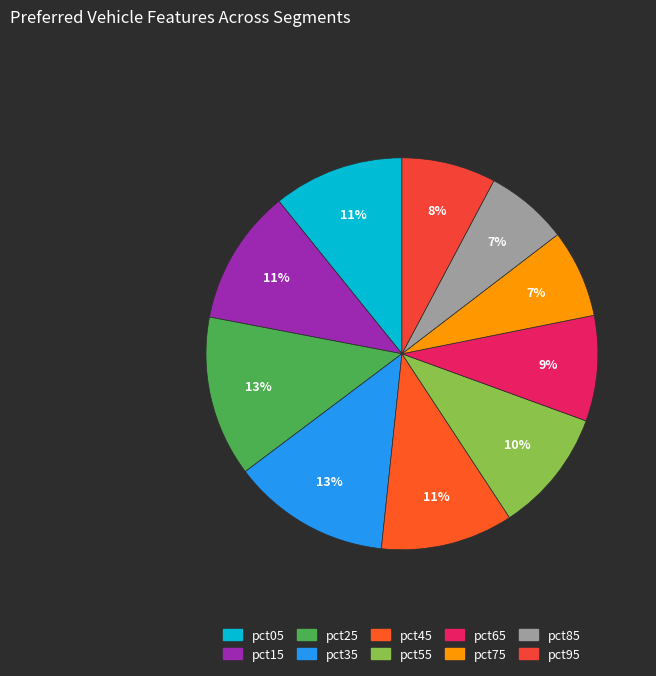

Rank the categories by value from highest to lowest.

pct25, pct35, pct15, pct45, pct05, pct55, pct65, pct95, pct75, pct85